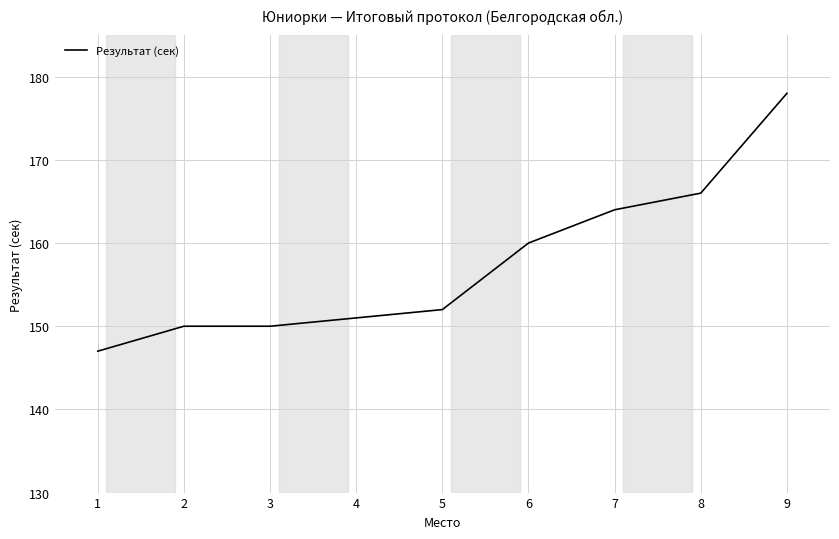

What is the maximum value shown in the chart?

178